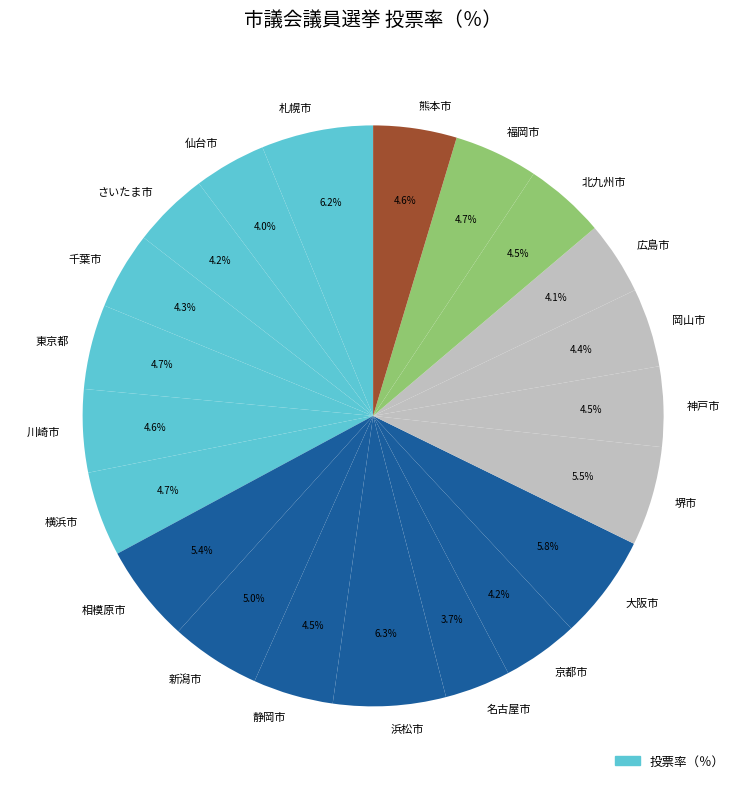

What percentage do 横浜市 and 千葉市 together represent?

9.0%